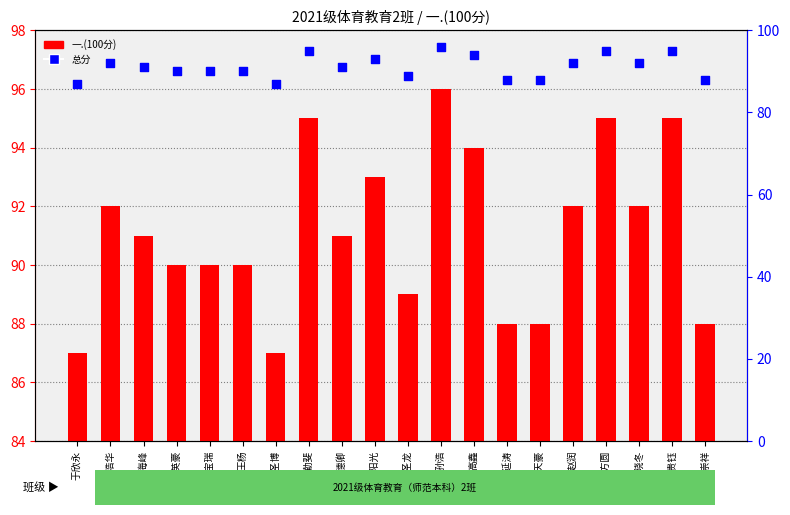

At which category is the sum across all series the highest?

孙浩